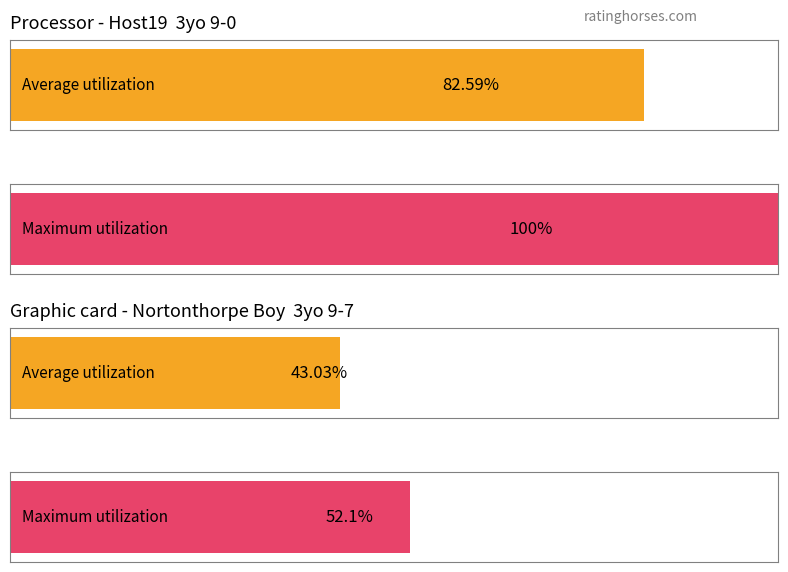

Reading left to right, what are all the values shown in this chart?

Average utilization: 0=82.6	1=43.0
Maximum utilization: 0=100.0	1=52.1